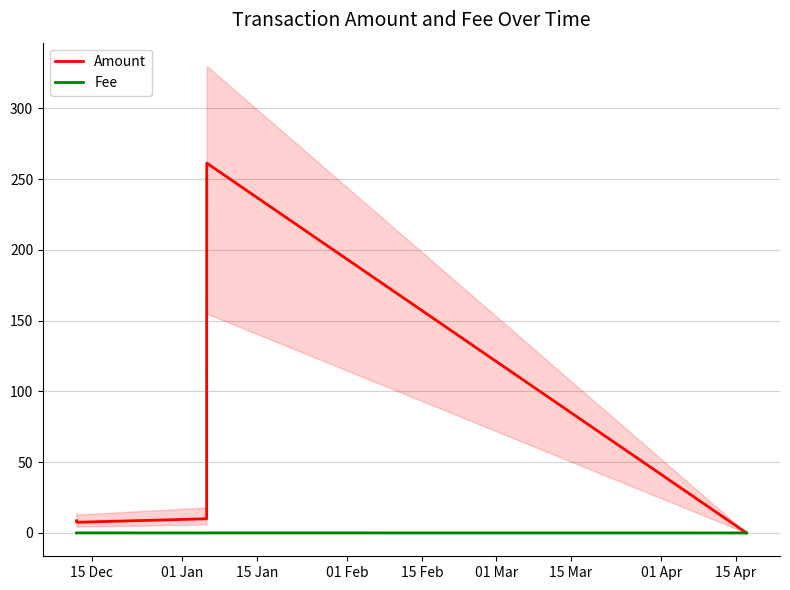

Does the chart have visible grid lines?

Yes